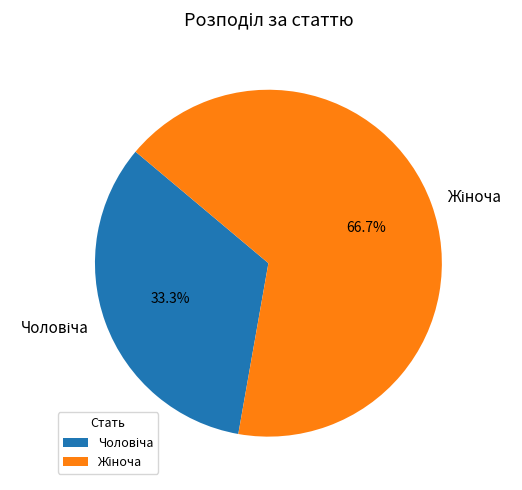

How many slices are in this pie chart?

2